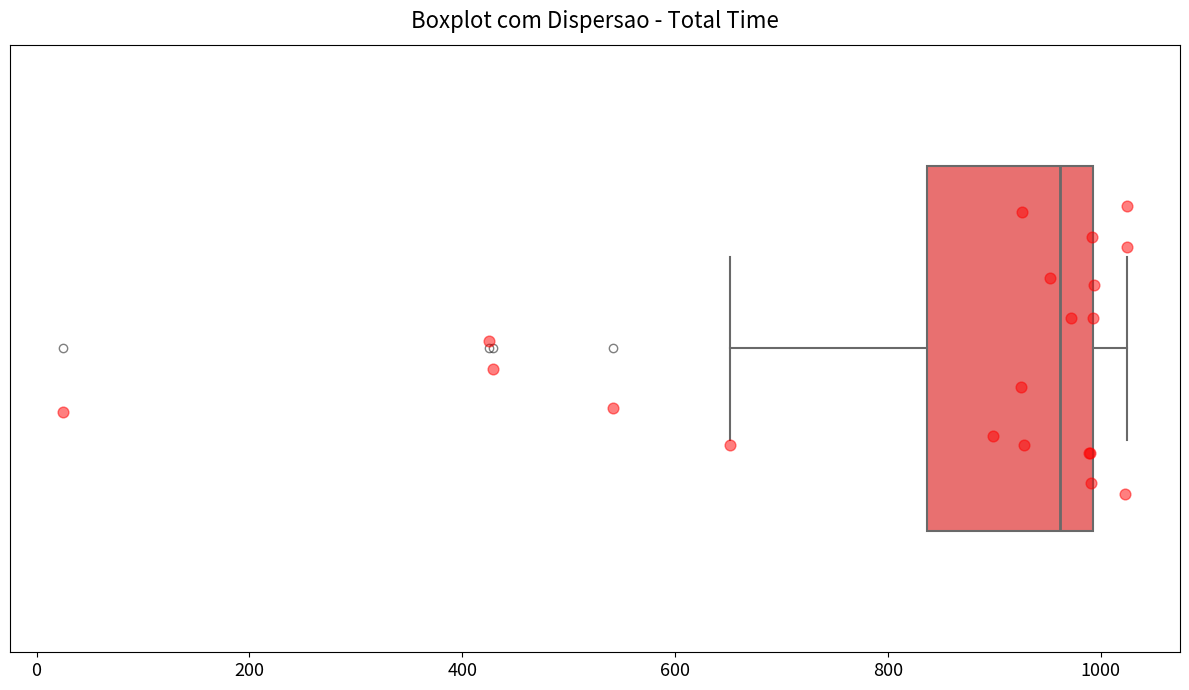

Transcribe this box plot: give where the median line is, the range the box spans, and where the two whiskers end, as read against the x-axis. The values are not printed on the chart, so give them approximately, as read against the axis.

median 960, box 840 to 1000, whiskers 660 to 1020